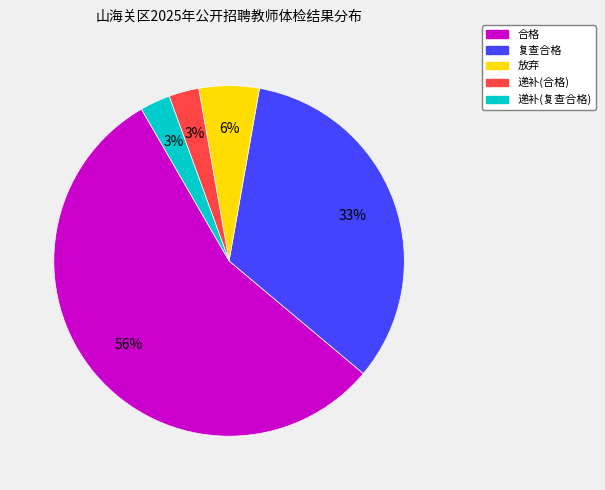

Which has a higher value, 放弃 or 递补(合格)?

放弃